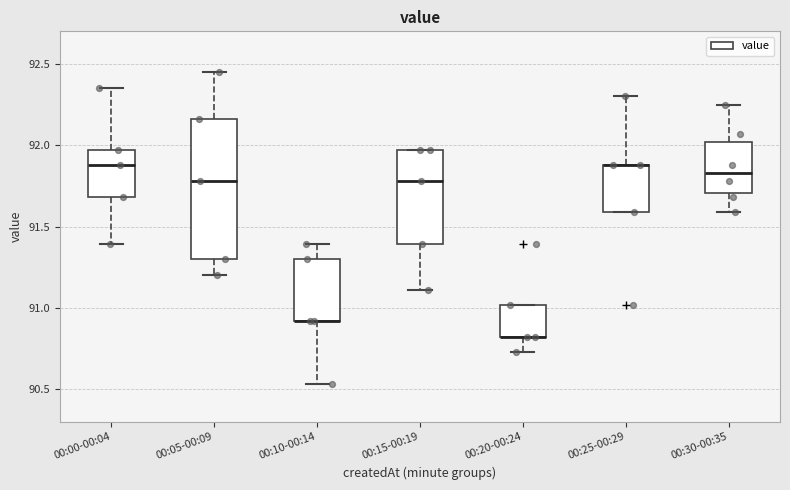

Which box is the tallest, from its lower edge to its upper edge?

00:05-00:09